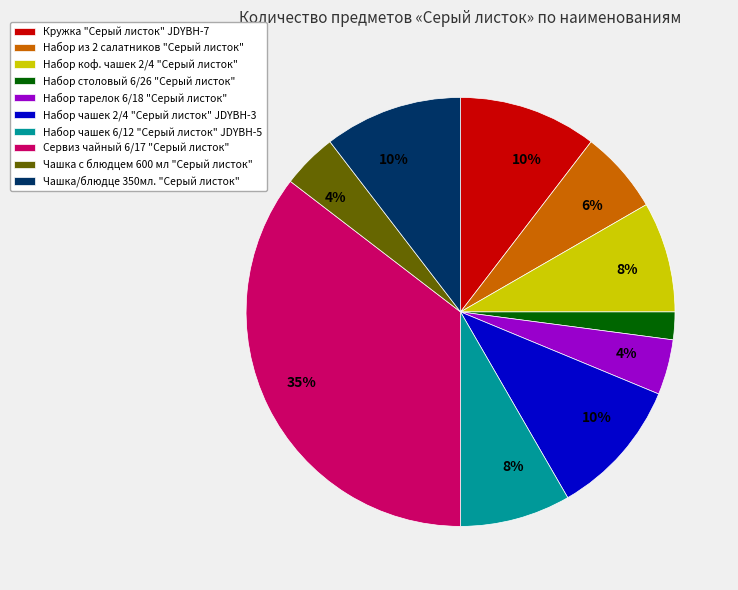

To the nearest percent, what is the average slice percentage?

10%